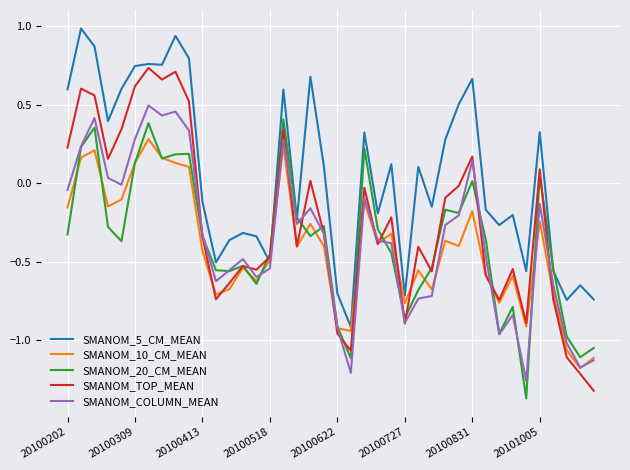

Which series has the largest total across all categories?

SMANOM_5_CM_MEAN